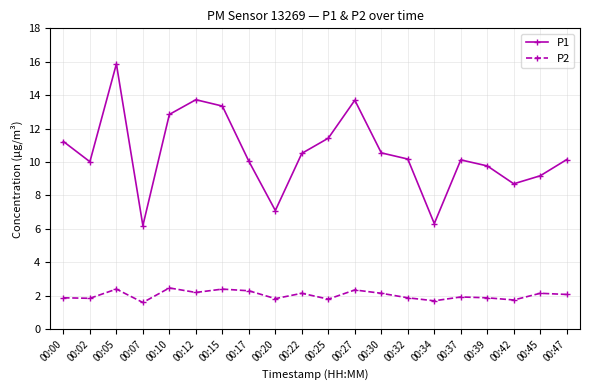

True or false: P1 and P2 intersect in this chart.

False